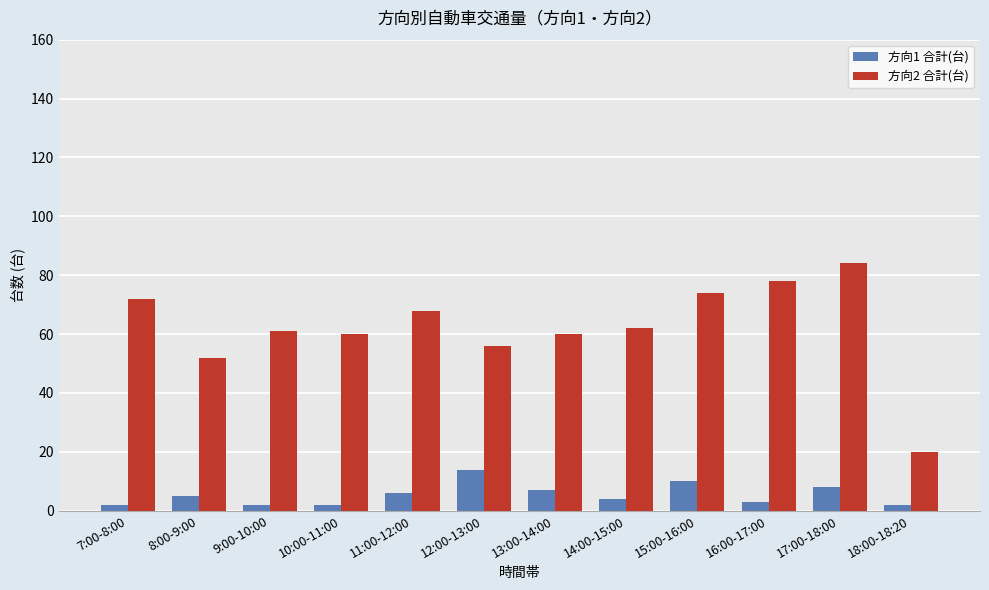

What is the difference between the highest and lowest values at 15:00-16:00?

64